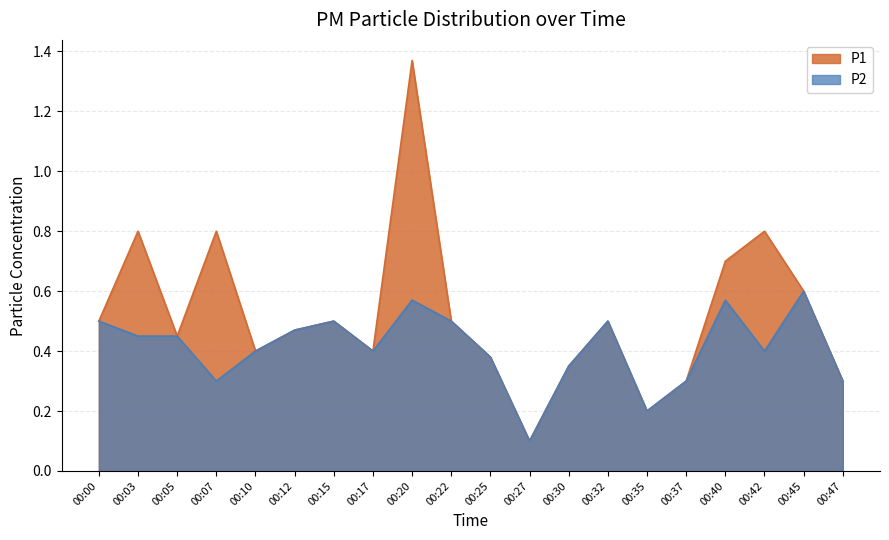

What is the lowest value of the P2 series?

0.1